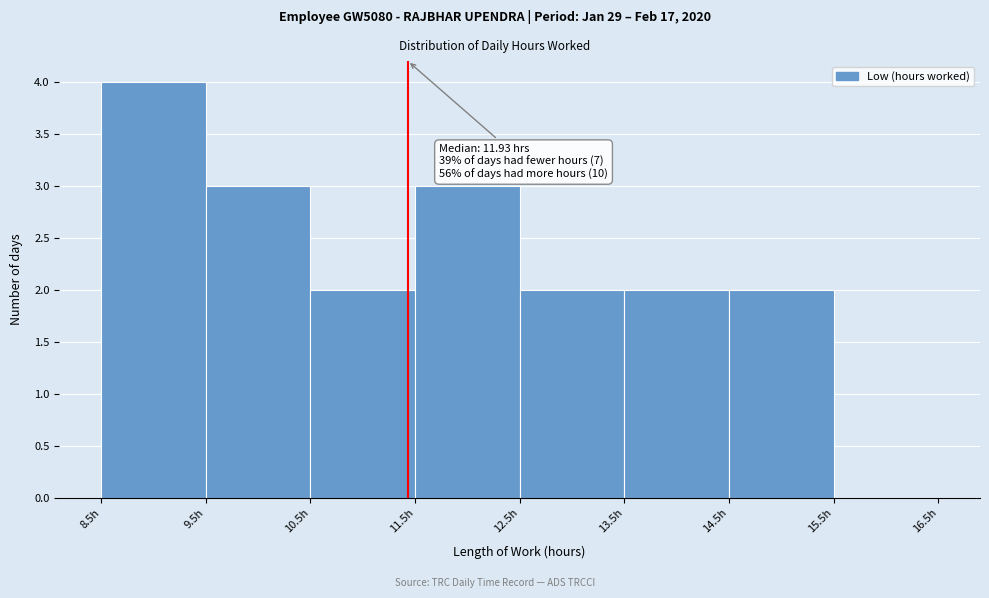

Which range on the x-axis has the tallest bar?

8.5 to 9.5